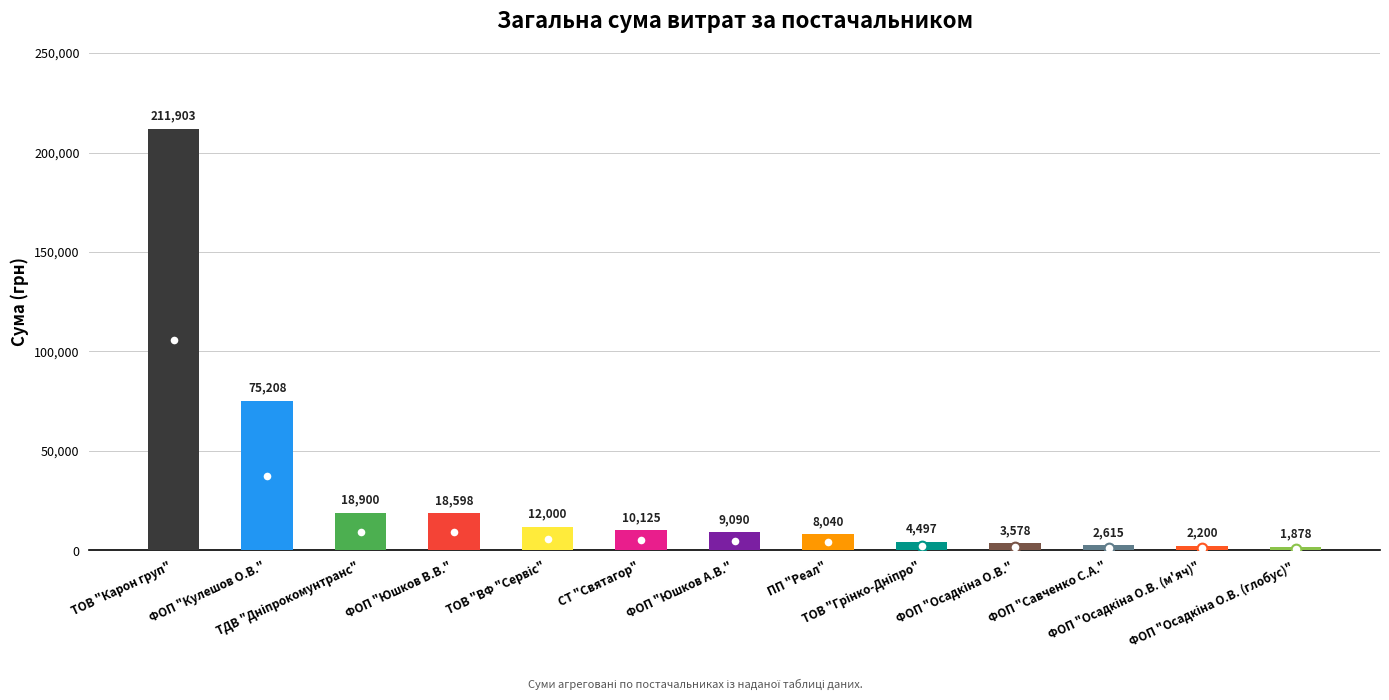

What is the value of the 4th bar from the left?

18597.6